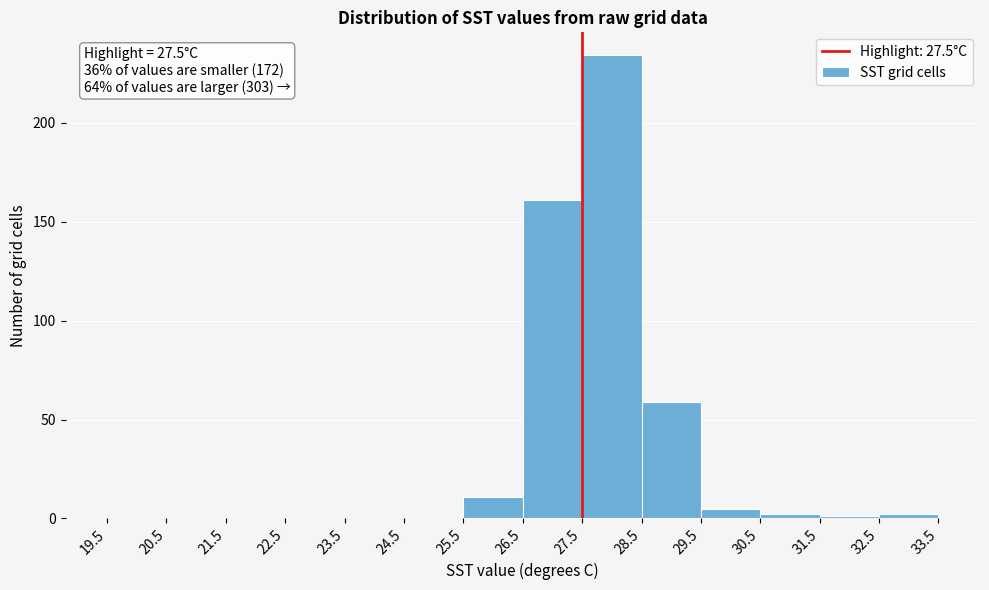

Which range on the x-axis has the tallest bar?

27.5 to 28.5